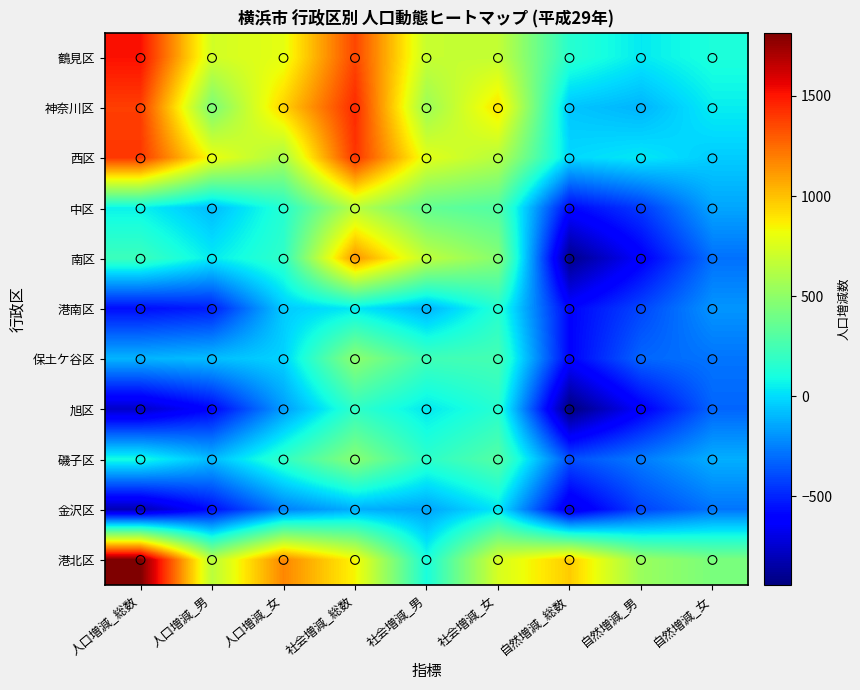

Reading left to right, list all the values displayed in this chart.

鶴見区: 人口増減_総数=1515	人口増減_男=724	人口増減_女=791	社会増減_総数=1361	社会増減_男=687	社会増減_女=674	自然増減_総数=154	自然増減_男=37	自然増減_女=117
神奈川区: 人口増減_総数=1382	人口増減_男=433	人口増減_女=949	社会増減_総数=1443	社会増減_男=541	社会増減_女=902	自然増減_総数=-61	自然増減_男=-108	自然増減_女=47
西区: 人口増減_総数=1402	人口増減_男=813	人口増減_女=589	社会増減_総数=1411	社会増減_男=779	社会増減_女=632	自然増減_総数=-9	自然増減_男=34	自然増減_女=-43
中区: 人口増減_総数=60	人口増減_男=-86	人口増減_女=146	社会増減_総数=646	社会増減_男=352	社会増減_女=294	自然増減_総数=-586	自然増減_男=-438	自然増減_女=-148
南区: 人口増減_総数=222	人口増減_男=41	人口増減_女=181	社会増減_総数=1133	社会増減_男=662	社会増減_女=471	自然増減_総数=-911	自然増減_男=-621	自然増減_女=-290
港南区: 人口増減_総数=-563	人口増減_男=-516	人口増減_女=-47	社会増減_総数=34	社会増減_男=-110	社会増減_女=144	自然増減_総数=-597	自然増減_男=-406	自然増減_女=-191
保土ケ谷区: 人口増減_総数=-106	人口増減_男=-81	人口増減_女=-25	社会増減_総数=493	社会増減_男=238	社会増減_女=255	自然増減_総数=-599	自然増減_男=-319	自然増減_女=-280
旭区: 人口増減_総数=-761	人口増減_男=-591	人口増減_女=-170	社会増減_総数=182	社会増減_男=31	社会増減_女=151	自然増減_総数=-943	自然増減_男=-622	自然増減_女=-321
磯子区: 人口増減_総数=95	人口増減_男=-89	人口増減_女=184	社会増減_総数=478	社会増減_男=172	社会増減_女=306	自然増減_総数=-383	自然増減_男=-261	自然増減_女=-122
金沢区: 人口増減_総数=-817	人口増減_男=-566	人口増減_女=-251	社会増減_総数=-123	社会増減_男=-151	社会増減_女=28	自然増減_総数=-694	自然増減_男=-415	自然増減_女=-279
港北区: 人口増減_総数=1815	人口増減_男=644	人口増減_女=1171	社会増減_総数=846	社会増減_男=107	社会増減_女=739	自然増減_総数=969	自然増減_男=537	自然増減_女=432